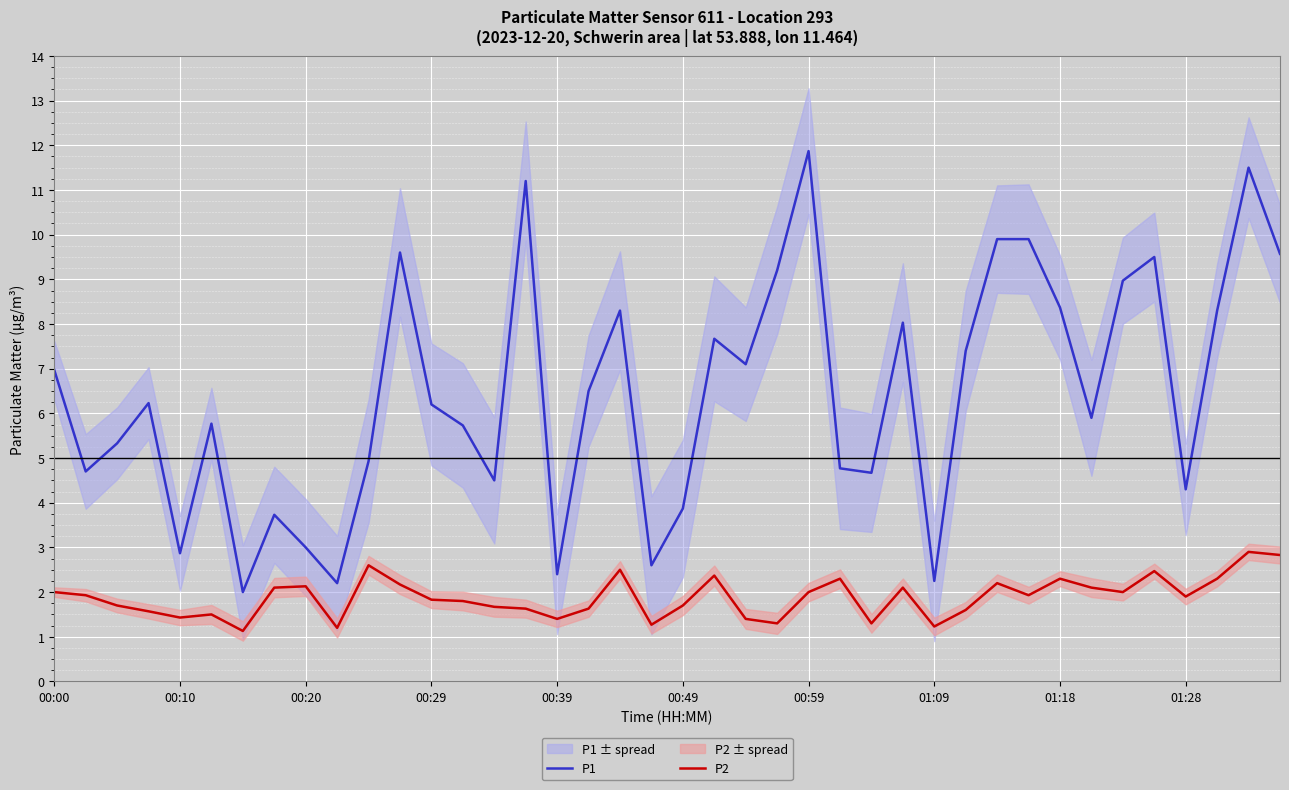

How many interior local valleys does the P2 series have?

11